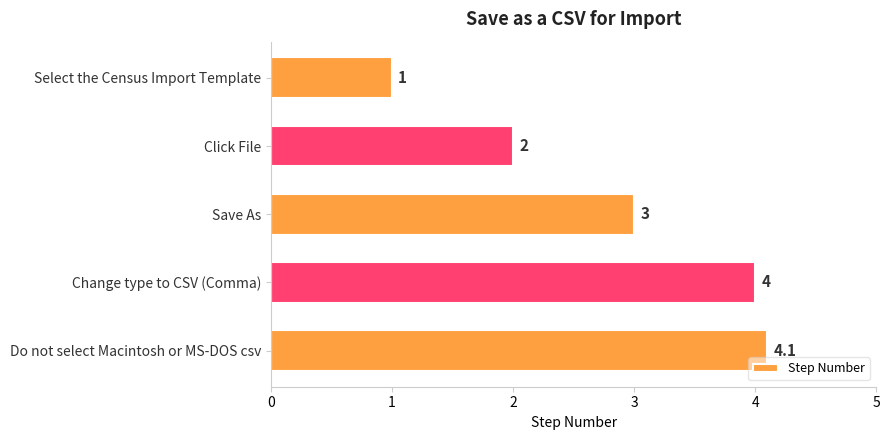

Reading bottom to top, list all the values displayed in this chart.

4.1	4.0	3.0	2.0	1.0